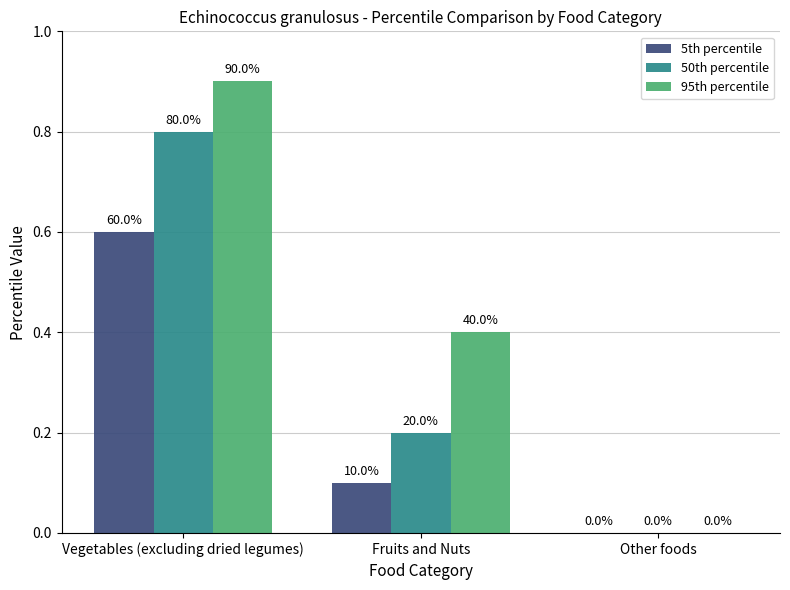

How many groups of bars are there?

3